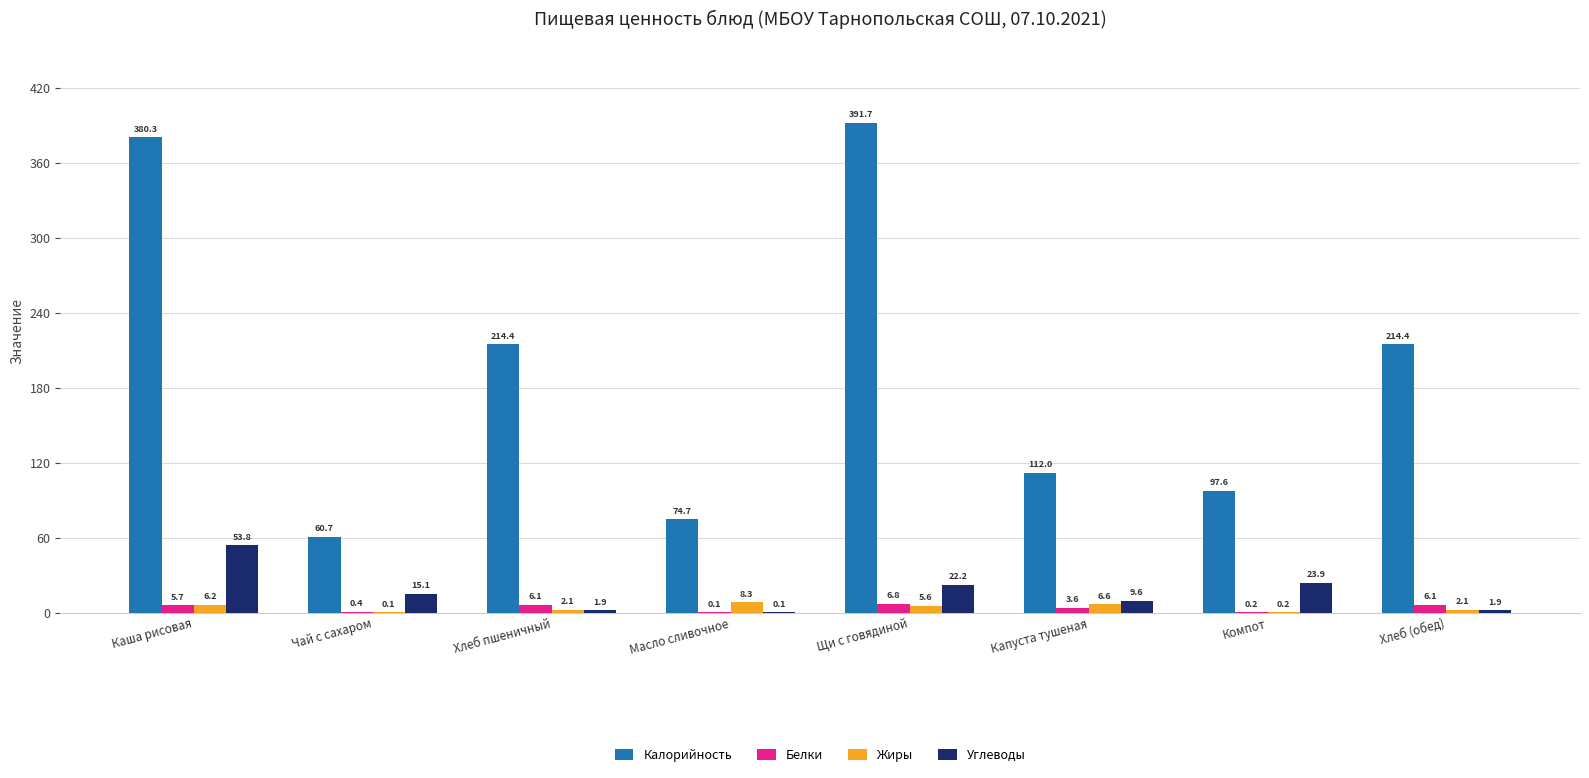

Which series has the largest total across all categories?

Калорийность